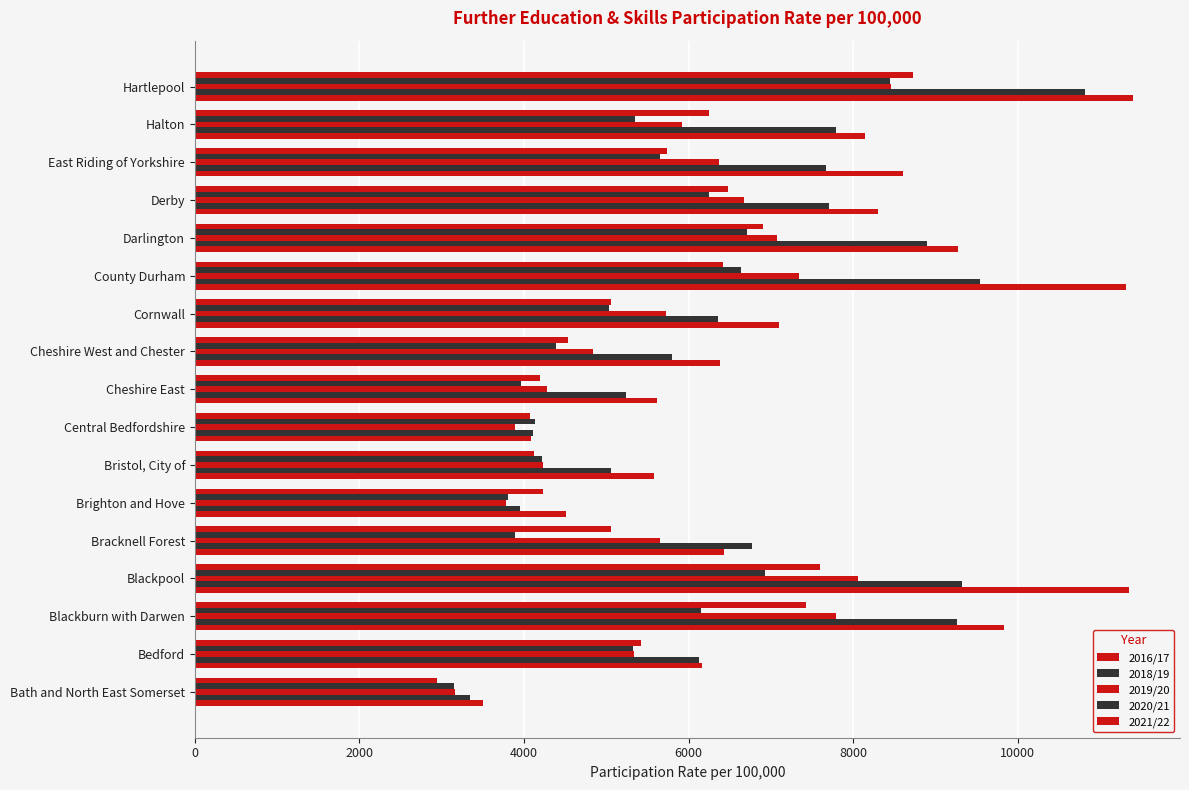

Count the number of categories in the chart.

17